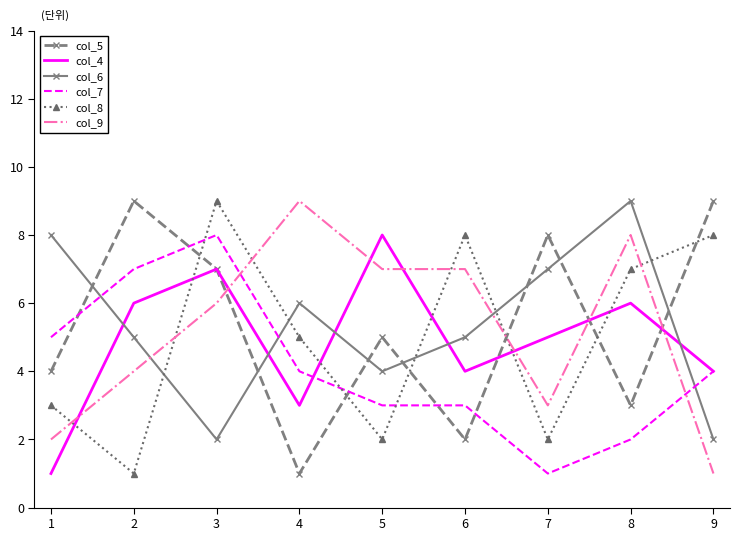

Read the col_5 value at 8.

3